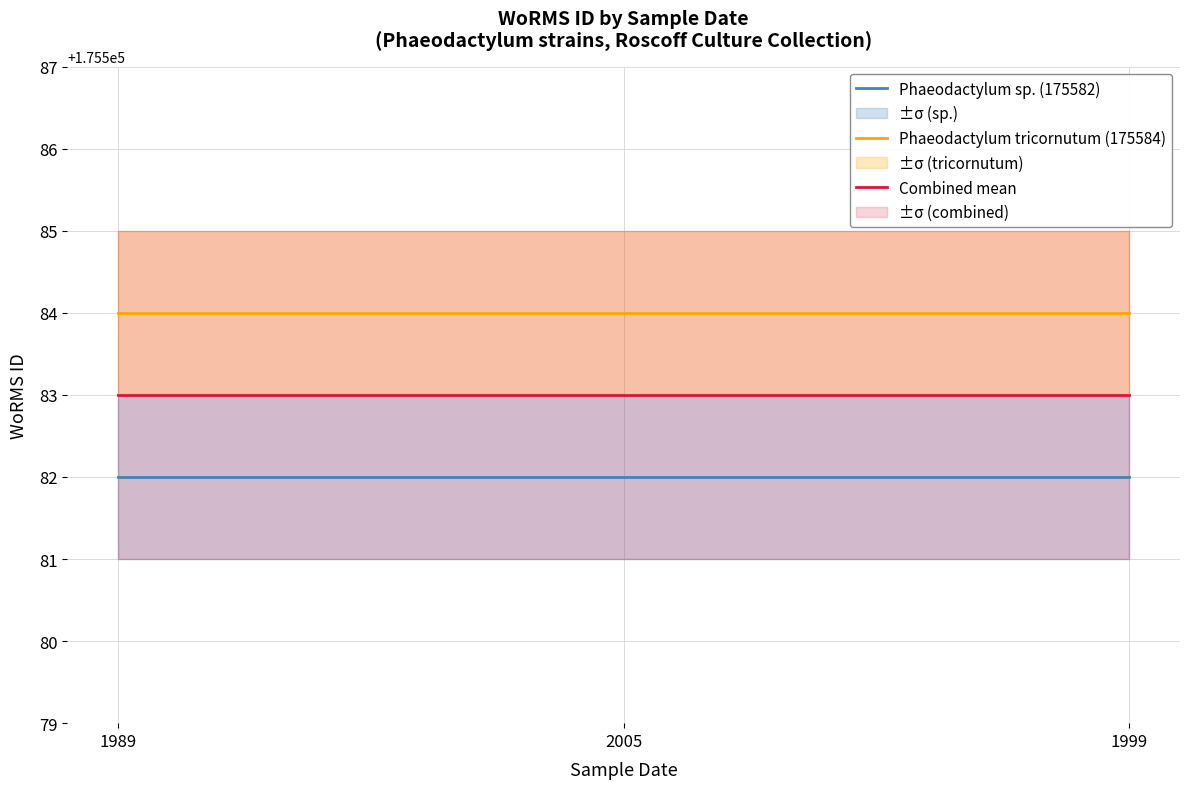

The value of Combined mean at 1999 is 71735. True or false?

False